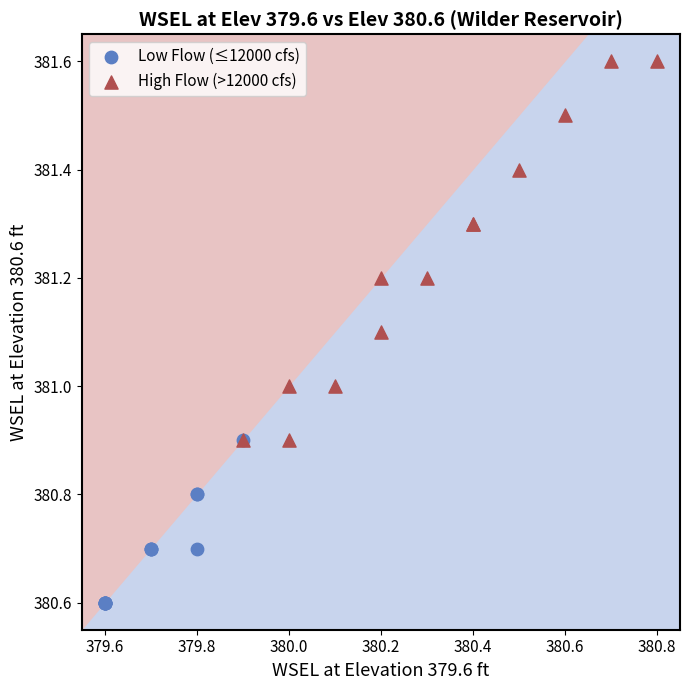

Which series has the largest Y range (max minus min)?

High Flow (>12000 cfs)